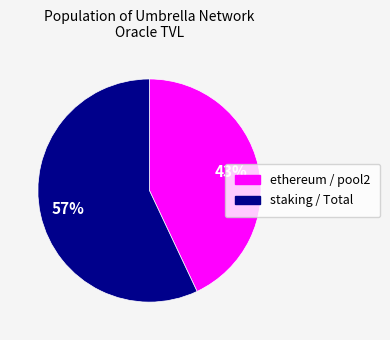

Is there a majority slice in this chart?

Yes